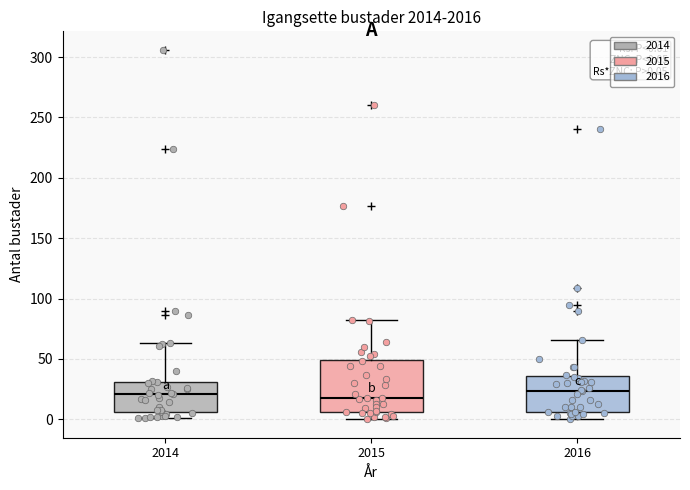

Comparing the boxes themselves (not the whiskers), which one is the tallest?

2015